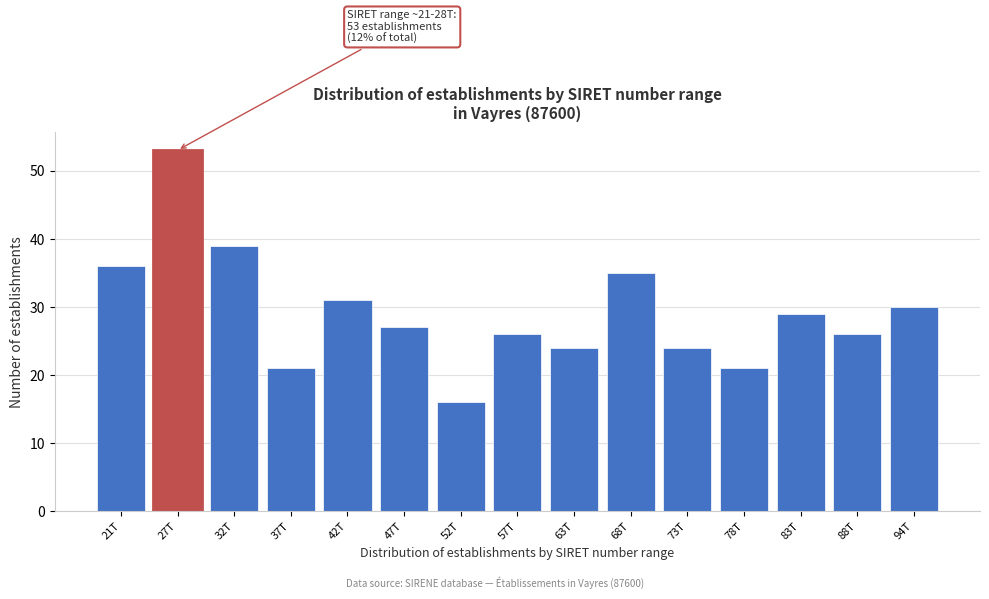

Reading right to left, list all the values displayed in this chart.

94T=30	88T=26	83T=29	78T=21	73T=24	68T=35	63T=24	57T=26	52T=16	47T=27	42T=31	37T=21	32T=39	27T=53	21T=36